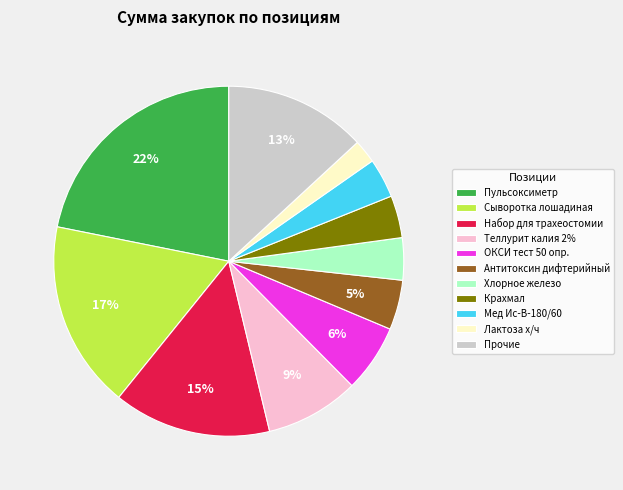

Do Сыворотка лошадиная and Хлорное железо together represent more than half of the pie?

No